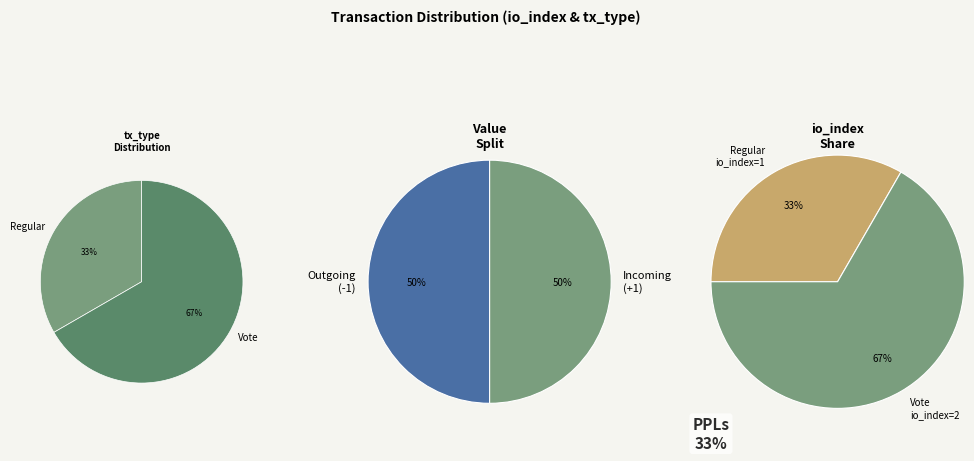

How many segments does this pie chart have?

2